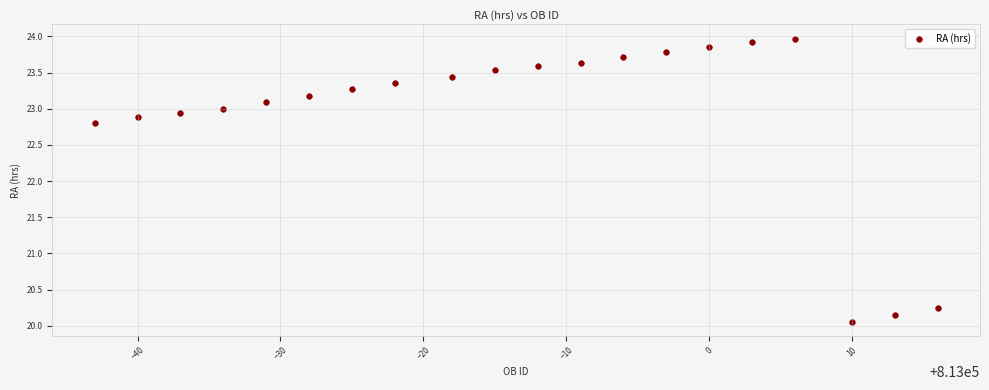

What is the range of X values (max minus min)?

59.0